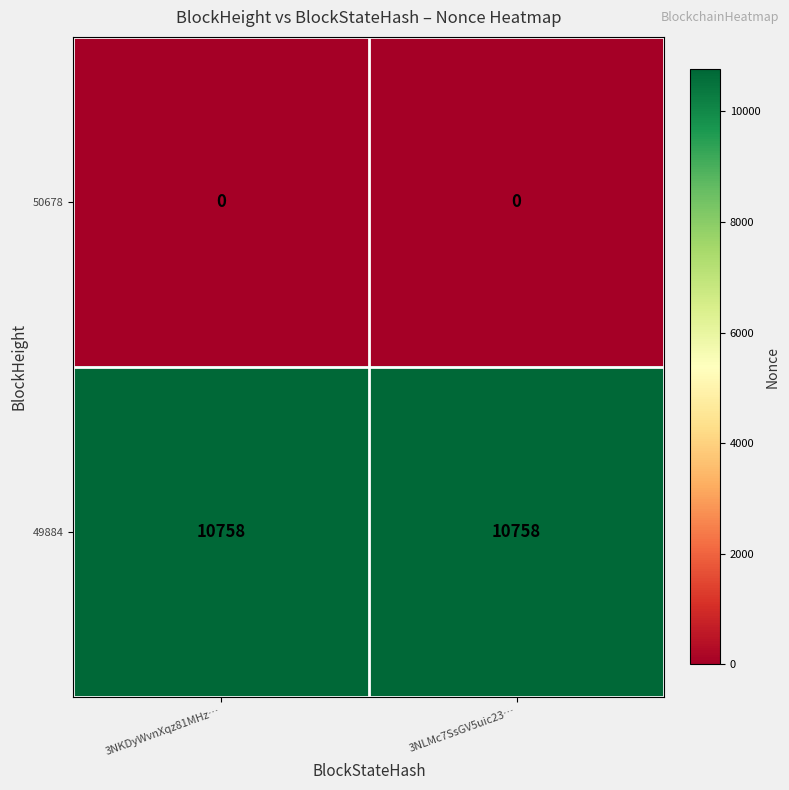

What is the spread (max minus min) of values at 3NLMc7SsGV5uic23…?

10758